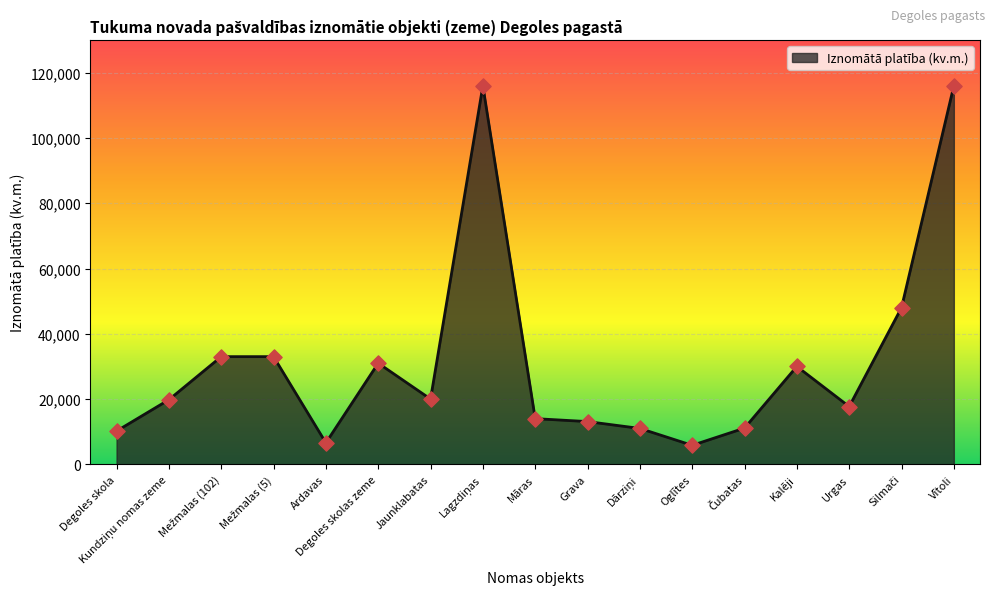

The chart shows a value of 10200 at Degoles skola. True or false?

True